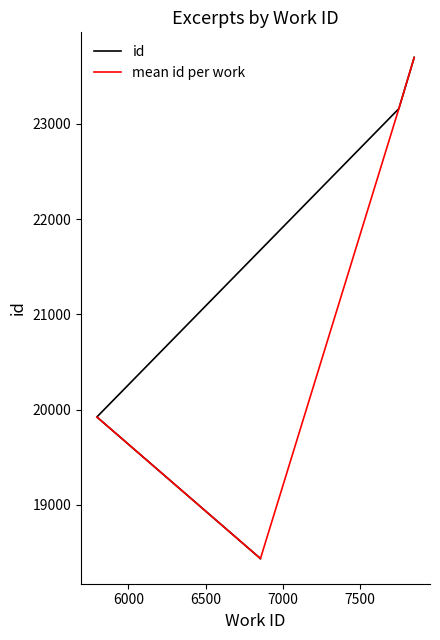

In mean id per work, how many points are lower than both neighbors (excluding endpoints)?

1